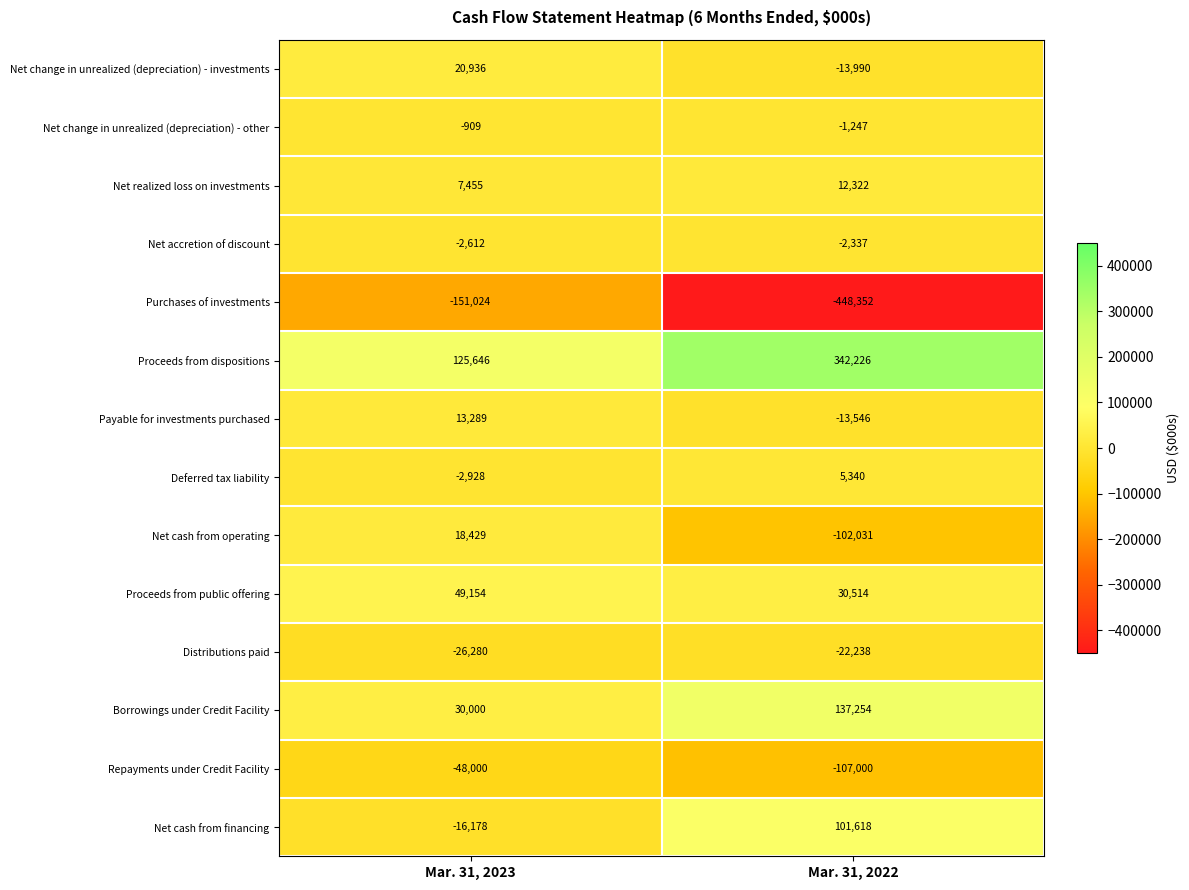

Is the value of Proceeds from dispositions at Mar. 31, 2022 greater than the value of Payable for investments purchased at Mar. 31, 2022?

Yes